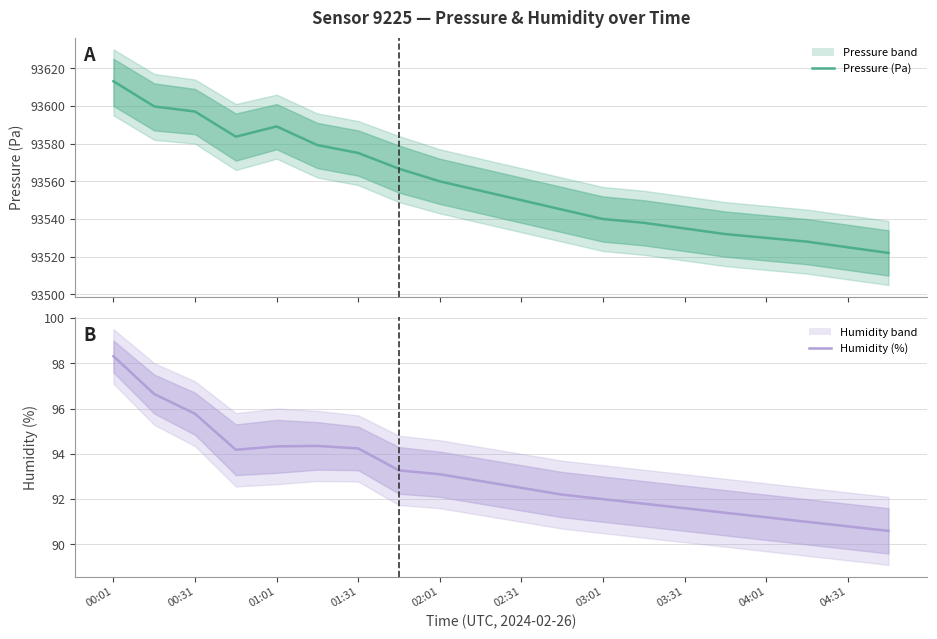

Between 15 and 14, which is larger?

14